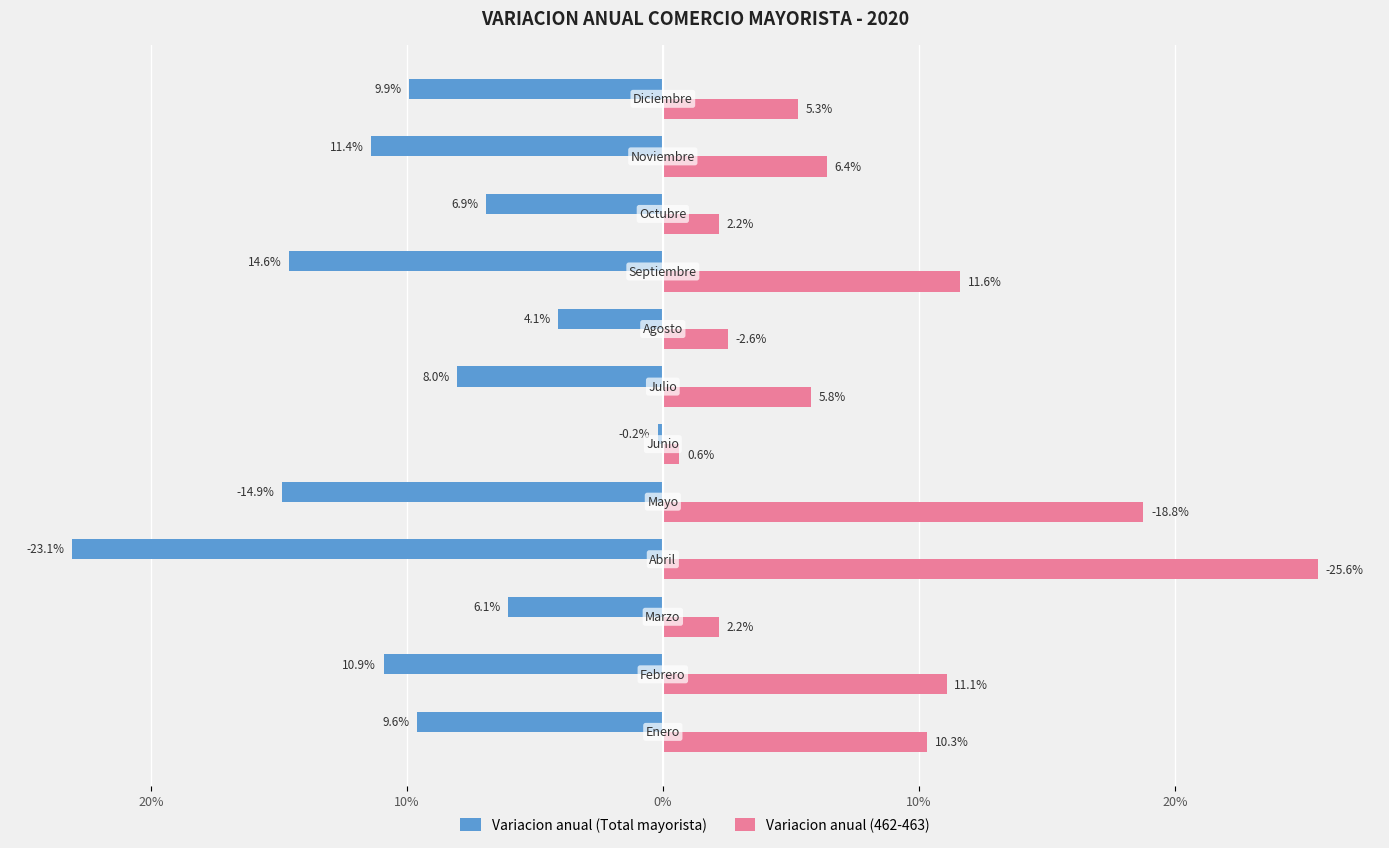

What are all the series names shown in the legend?

Variacion anual (Total mayorista), Variacion anual (462-463)